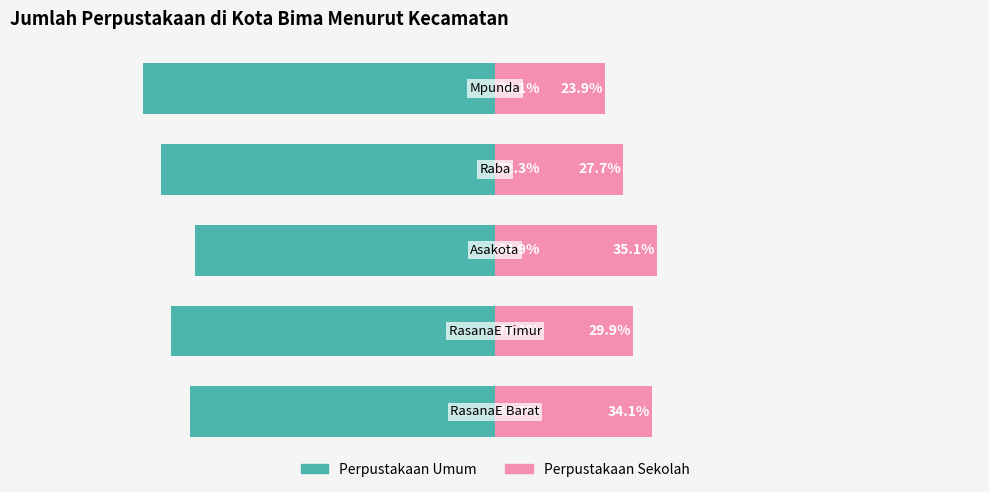

Reading right to left, what are all the values shown in this chart?

Perpustakaan Umum: -76.1	-72.3	-64.9	-70.1	-65.9
Perpustakaan Sekolah: 23.9	27.7	35.1	29.9	34.1